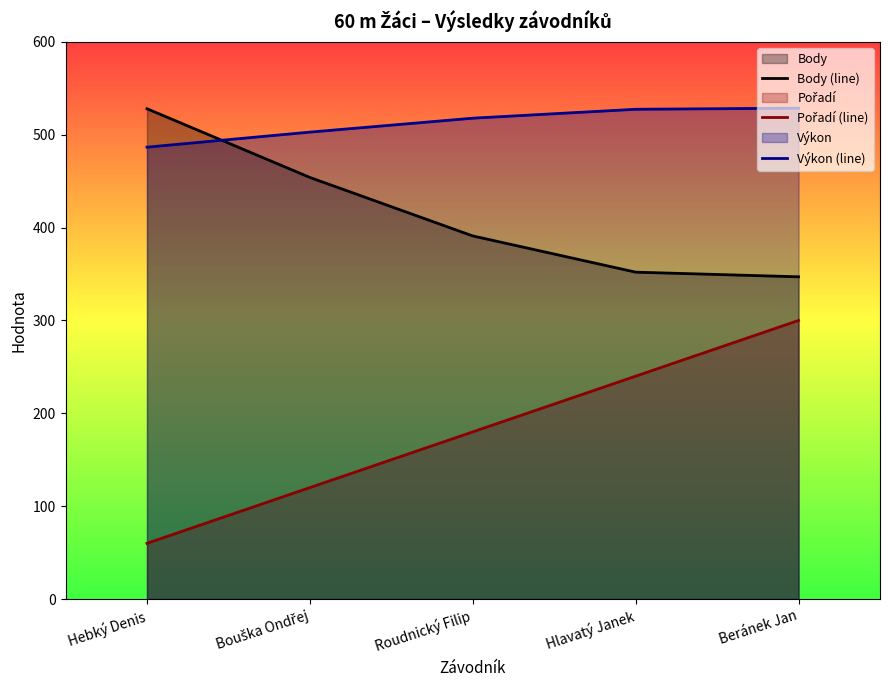

Reading left to right, what are all the values shown in this chart?

Body (line): Hebký Denis=528.0	Bouška Ondřej=454.0	Roudnický Filip=391.0	Hlavatý Janek=352.0	Beránek Jan=347.0
Pořadí (line): Hebký Denis=60.0	Bouška Ondřej=120.0	Roudnický Filip=180.0	Hlavatý Janek=240.0	Beránek Jan=300.0
Výkon (line): Hebký Denis=486.6	Bouška Ondřej=502.8	Roudnický Filip=517.8	Hlavatý Janek=527.4	Beránek Jan=528.6